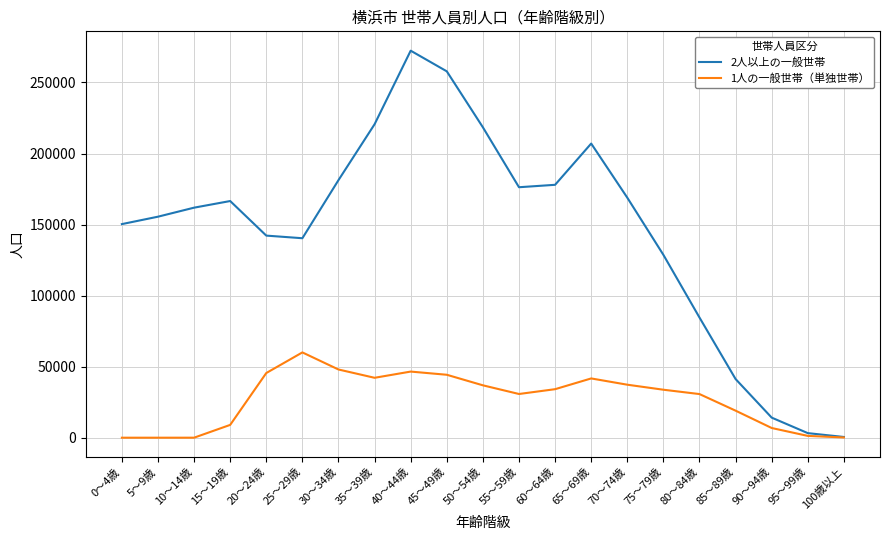

How many lines are shown in the chart?

2